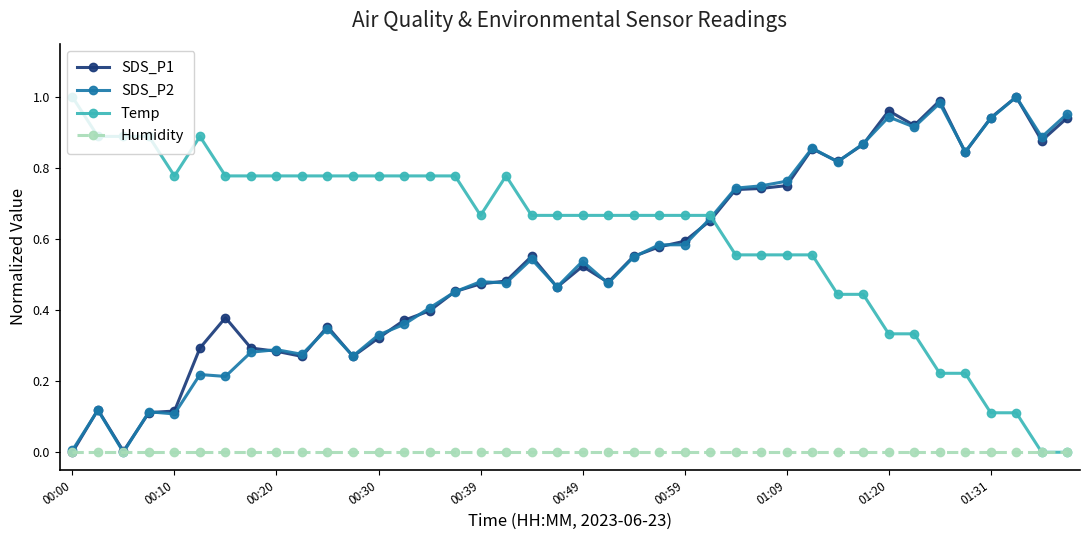

True or false: Temp has more than 1 points higher than both neighbors.

True